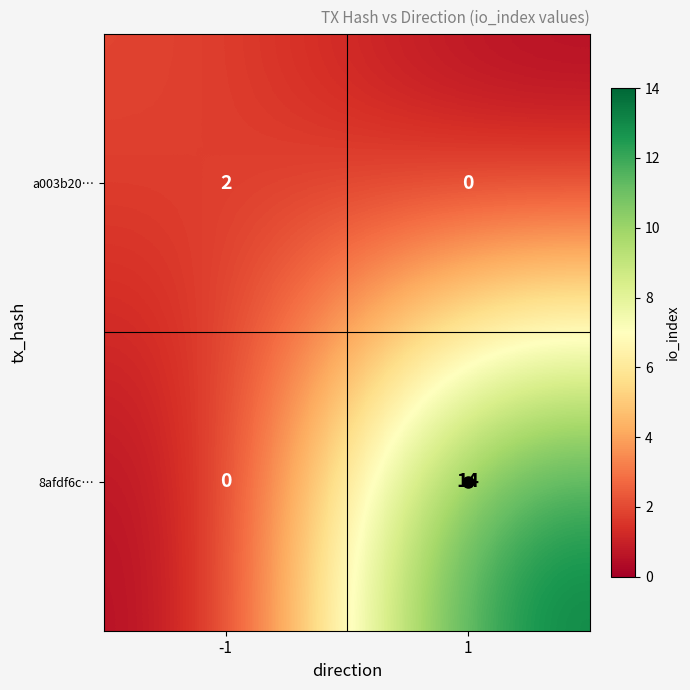

How many positive values does the a003b20… series have?

1